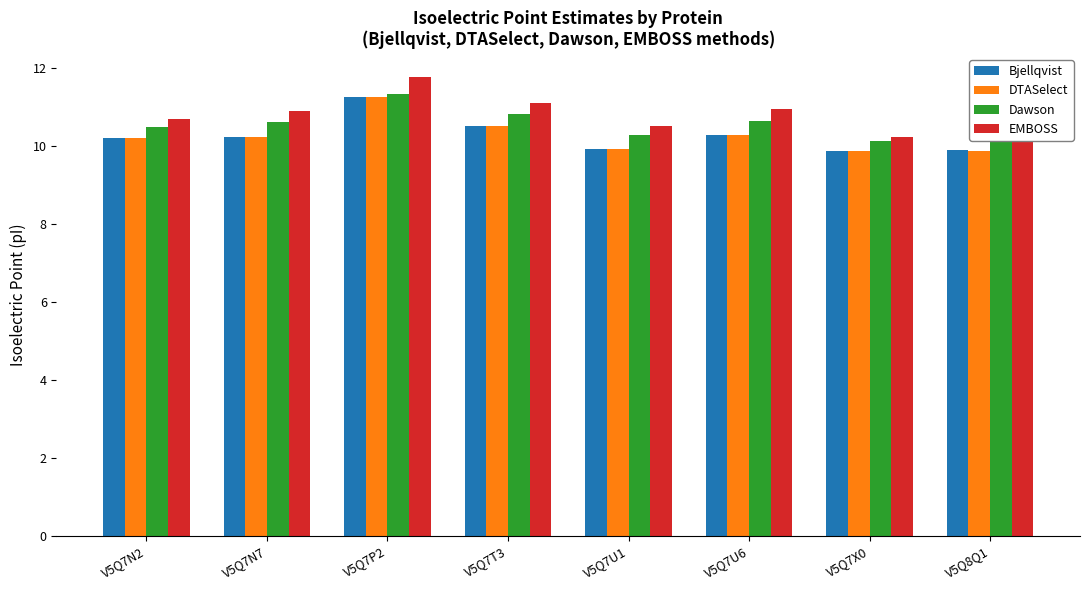

What is the difference between the second highest and second lowest values in the Dawson series?

0.6